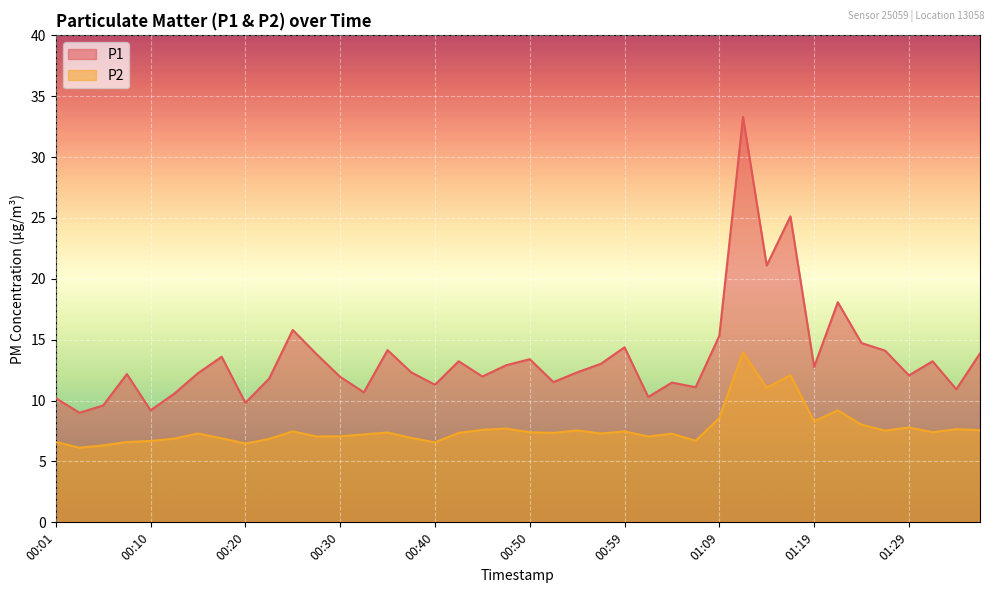

Is the value of P2 at 00:06 greater than the value of P1 at 00:47?

No